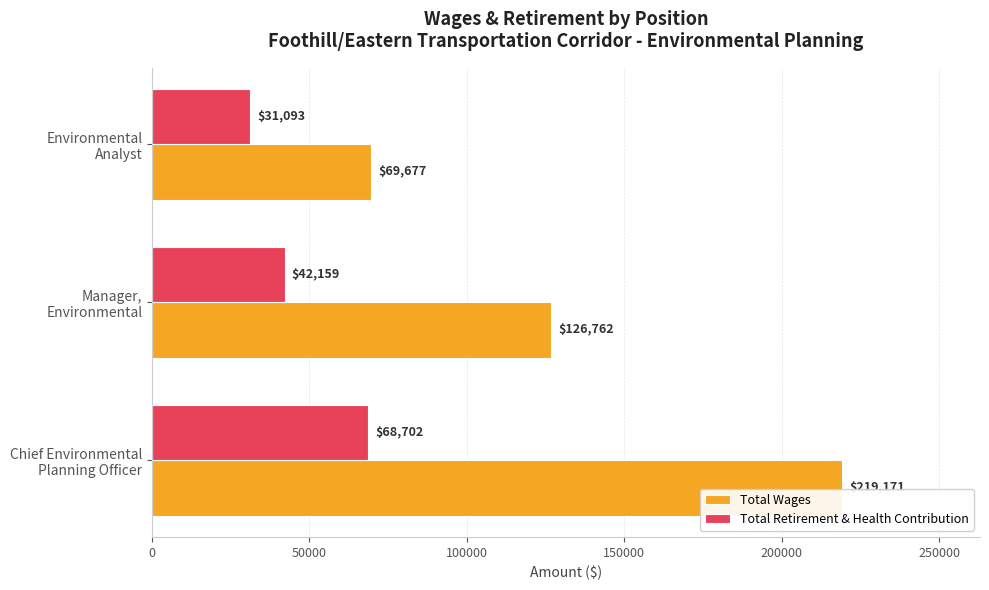

What is the average value of the Total Retirement & Health Contribution series?

47318